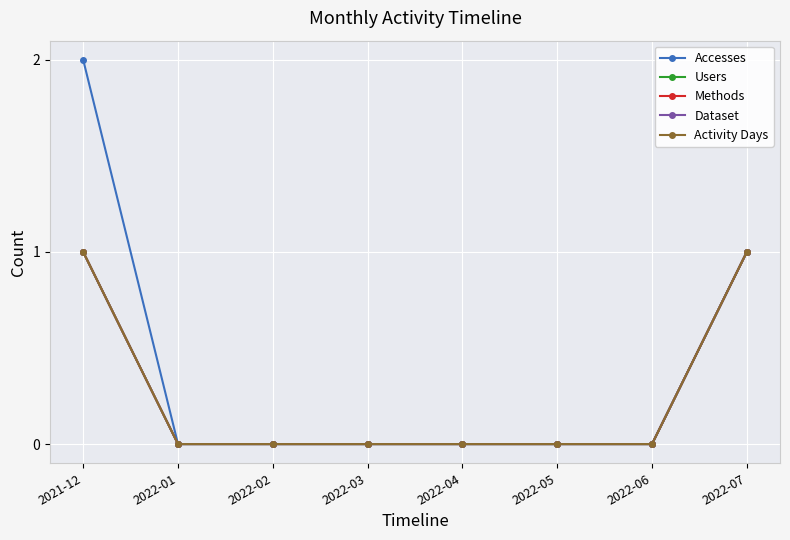

Is this an area chart (filled region under the line)?

No